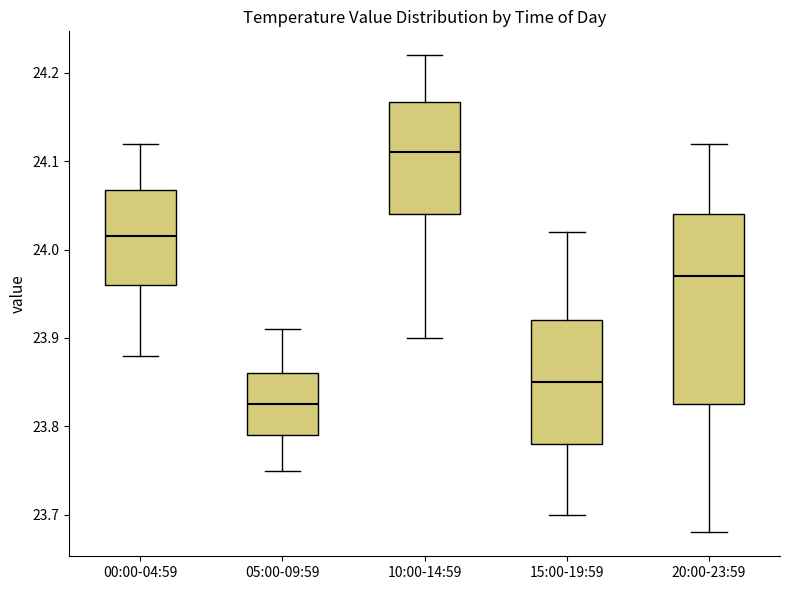

Reading left to right, transcribe this box plot: for each box, give where its median line is, the range the box spans, and where its two whiskers end, as read against the y-axis. The values are not printed on the chart, so give them approximately, as read against the axis.

00:00-04:59: median 24.02, box 23.96 to 24.07, whiskers 23.88 to 24.12
05:00-09:59: median 23.83, box 23.79 to 23.86, whiskers 23.75 to 23.91
10:00-14:59: median 24.11, box 24.04 to 24.17, whiskers 23.90 to 24.22
15:00-19:59: median 23.85, box 23.78 to 23.92, whiskers 23.70 to 24.02
20:00-23:59: median 23.97, box 23.83 to 24.04, whiskers 23.68 to 24.12